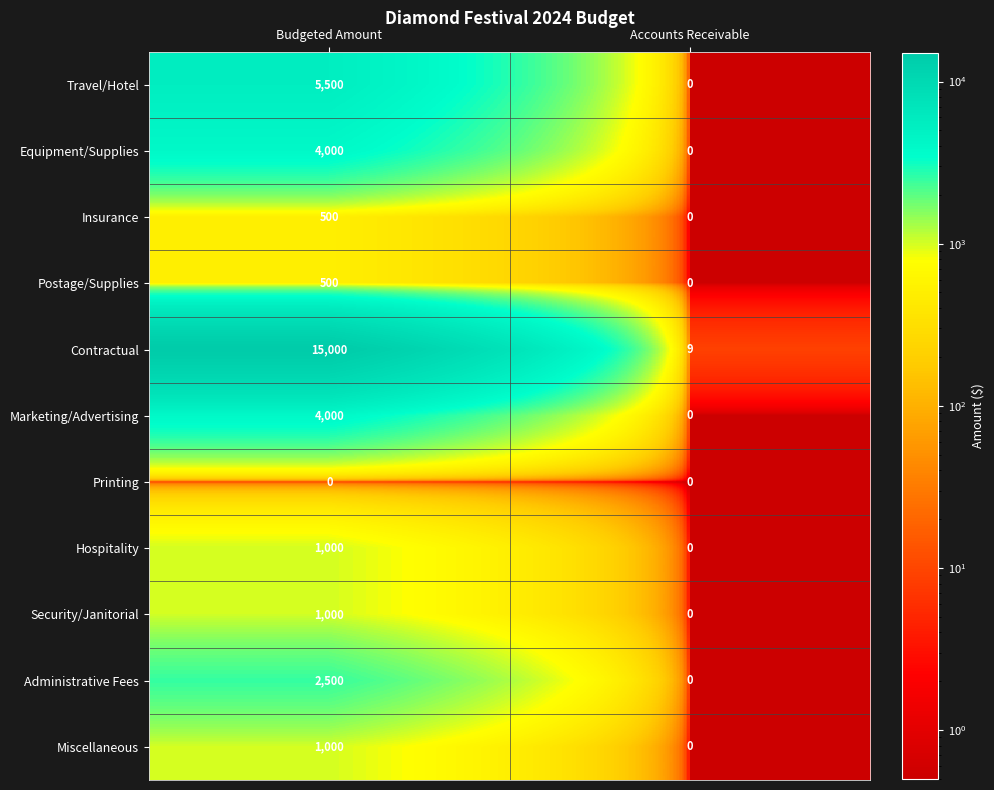

Which series has the widest spread of values?

Contractual